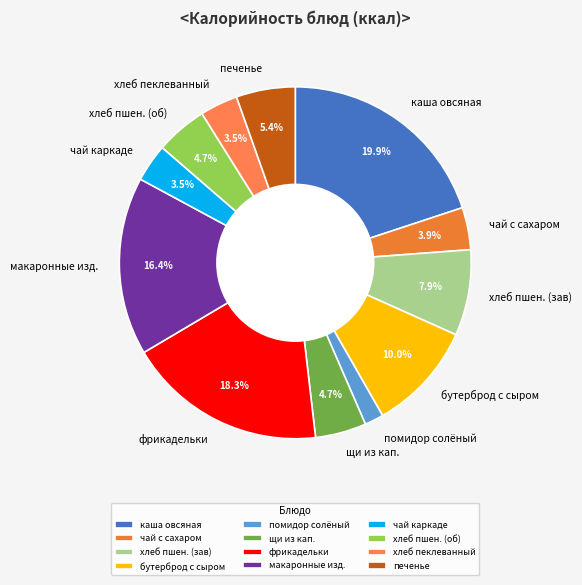

Is there a majority slice in this chart?

No